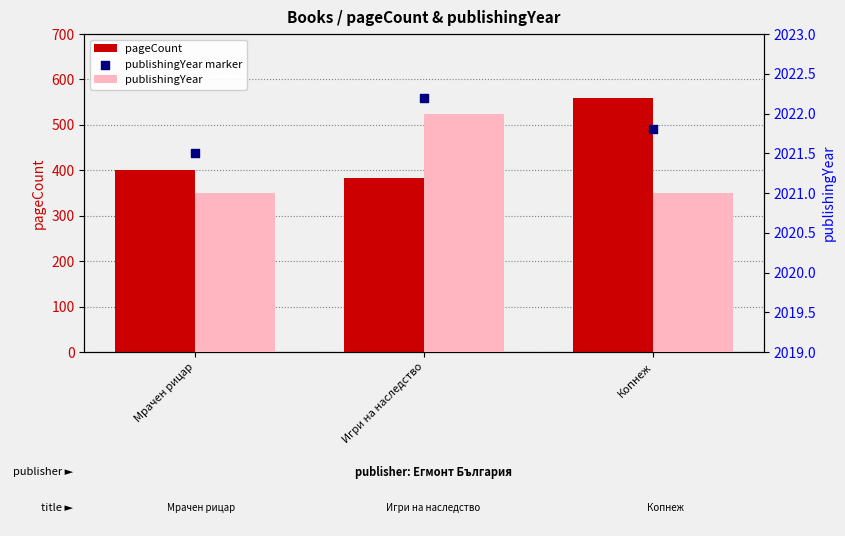

What are all the series names shown in the legend?

pageCount, publishingYear, publishingYear marker